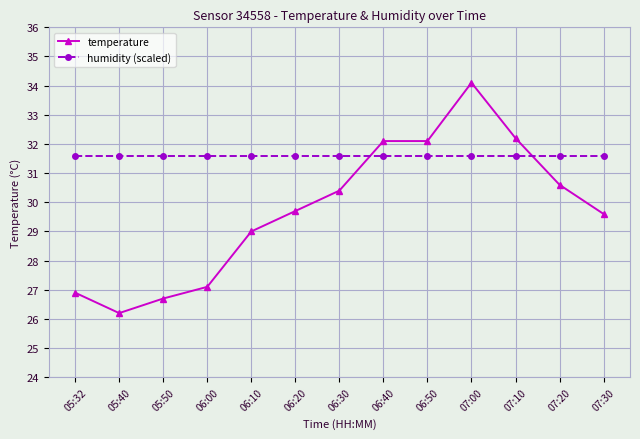

What is the difference between the highest and lowest values at 06:50?

0.5